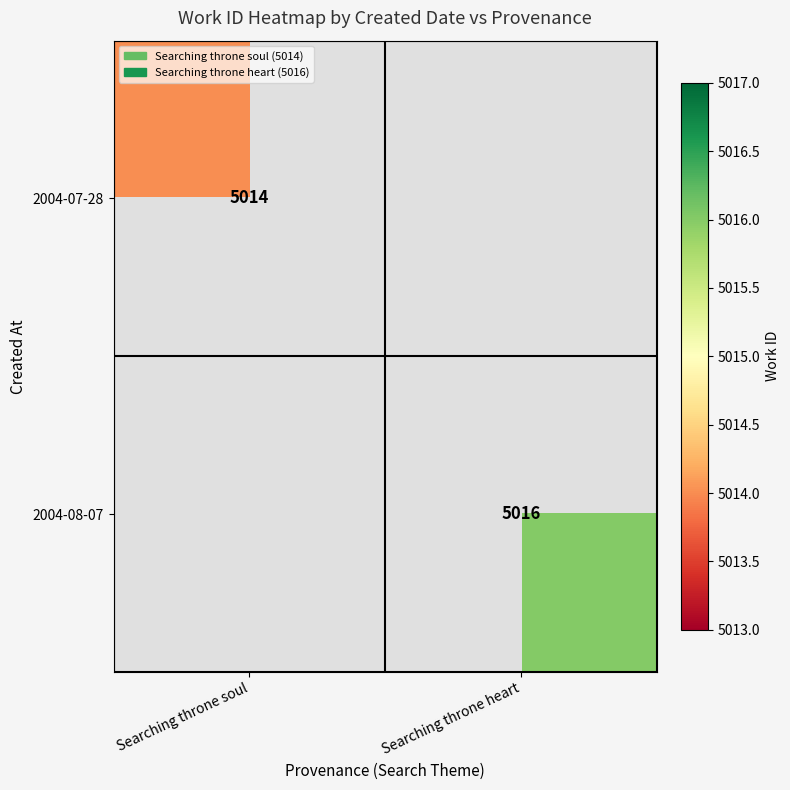

Is the value of 2004-07-28 at Searching throne soul greater than the value of 2004-08-07 at Searching throne heart?

No